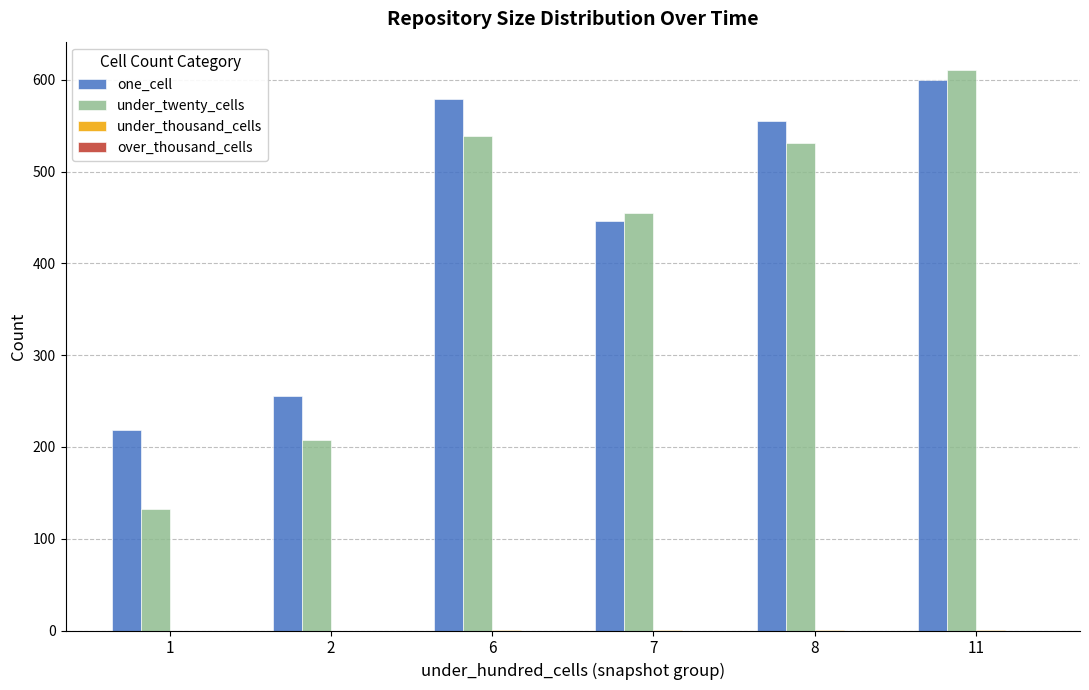

Is it true that under_twenty_cells equals 294.2 at 7?

False